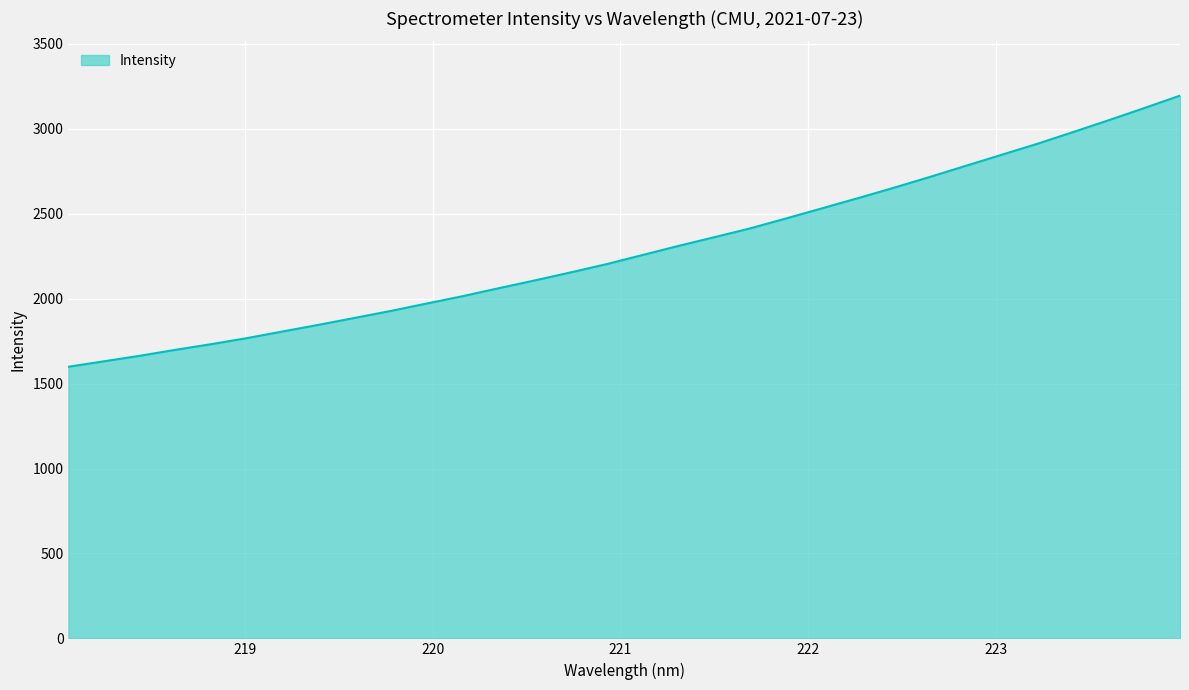

What is the sum of all values?

73284.3